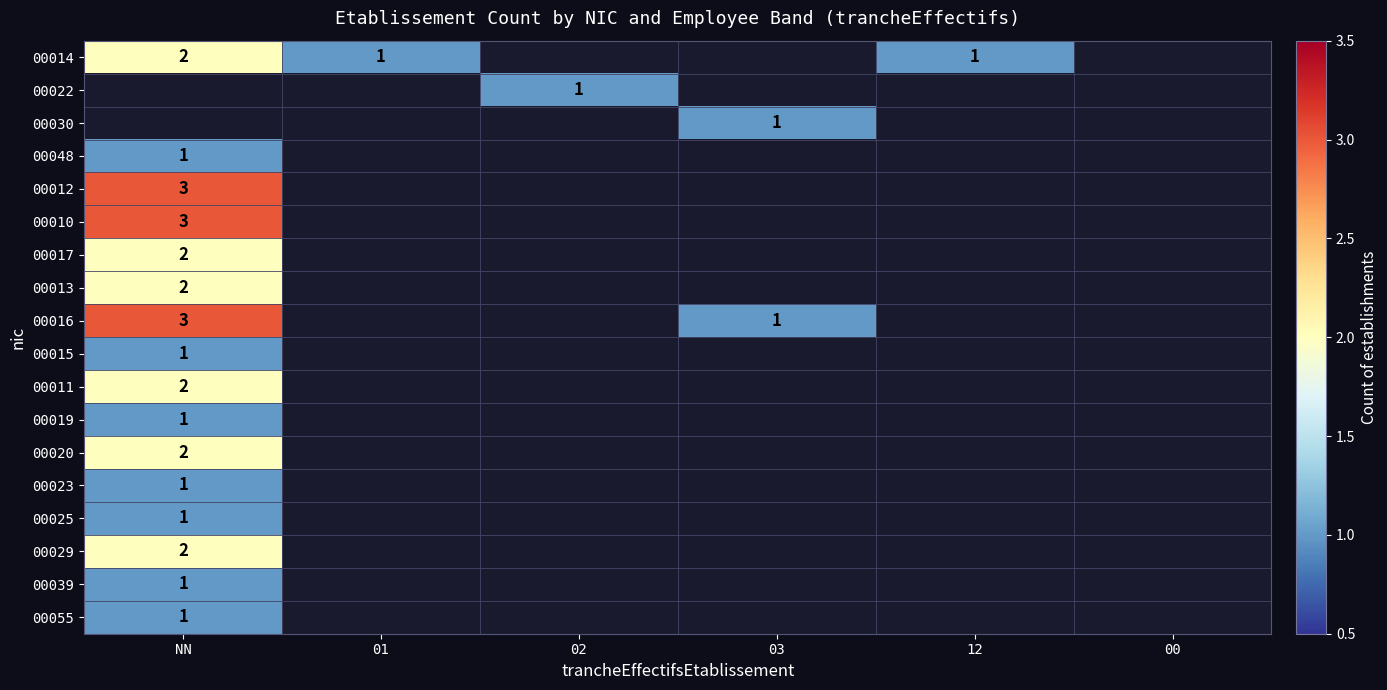

What is the maximum value shown in the chart?

3.0